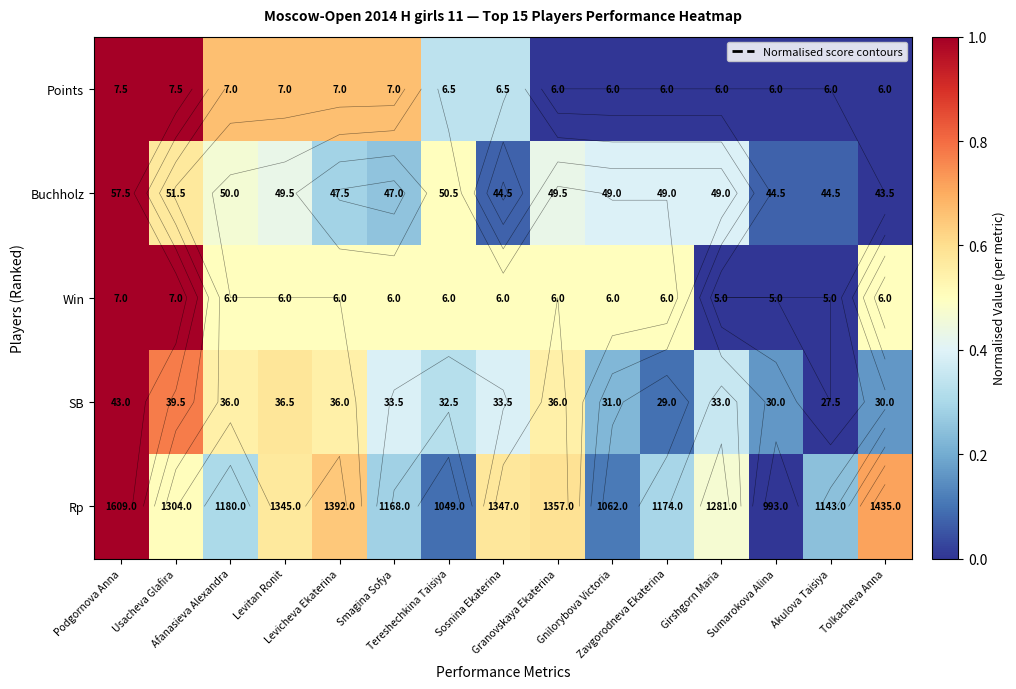

The value of Points at Sosnina Ekaterina is 0.5. True or false?

False